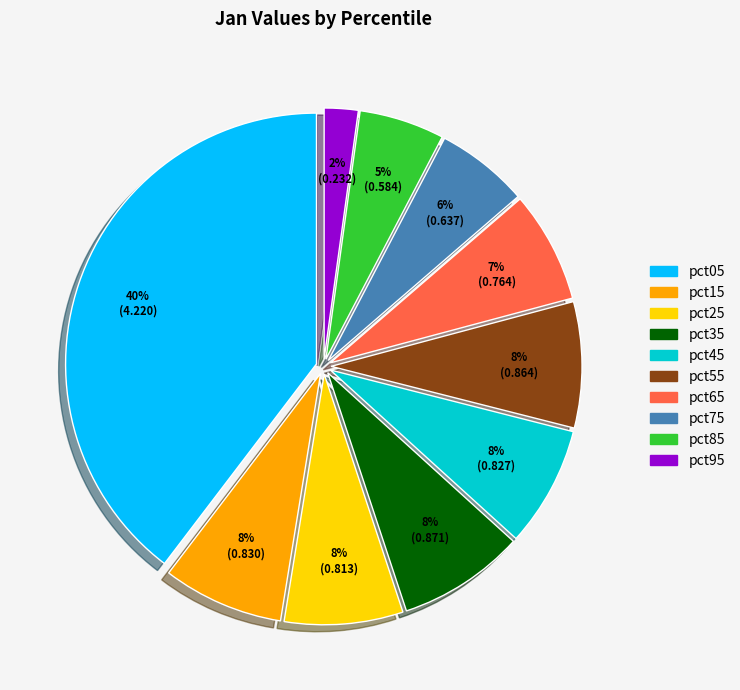

Do pct25 and pct85 together represent more than half of the pie?

No